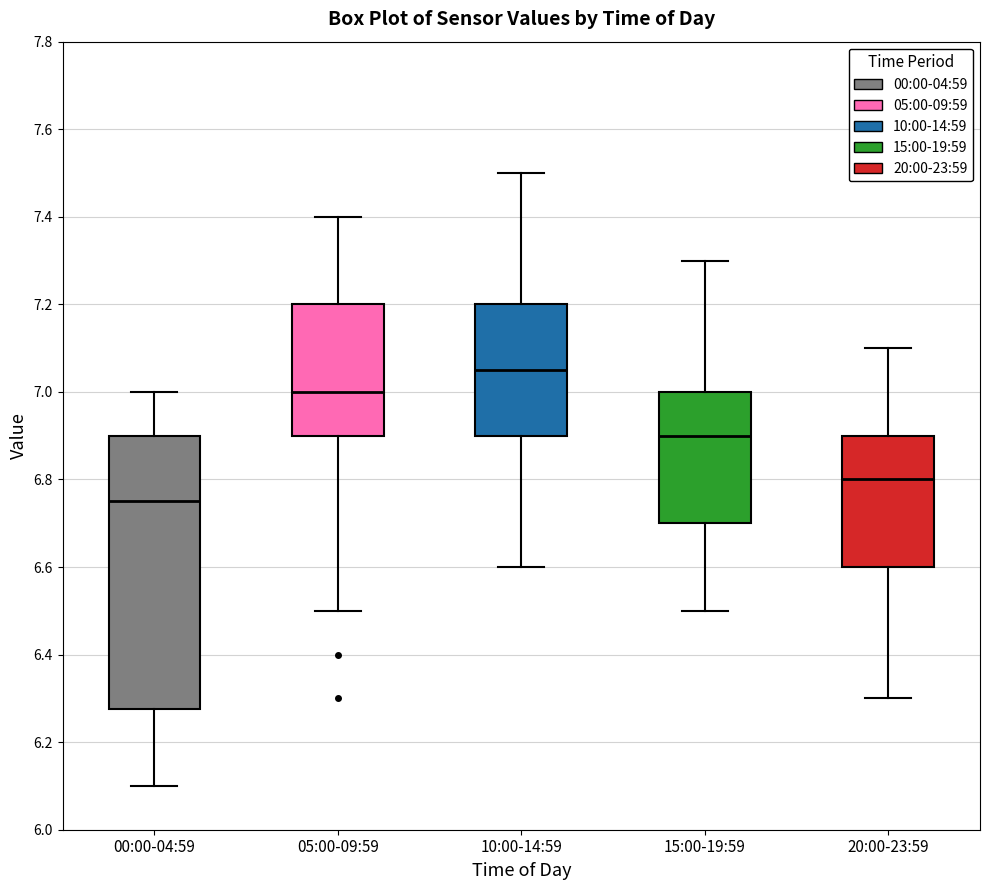

Comparing the boxes themselves (not the whiskers), which one is the tallest?

00:00-04:59